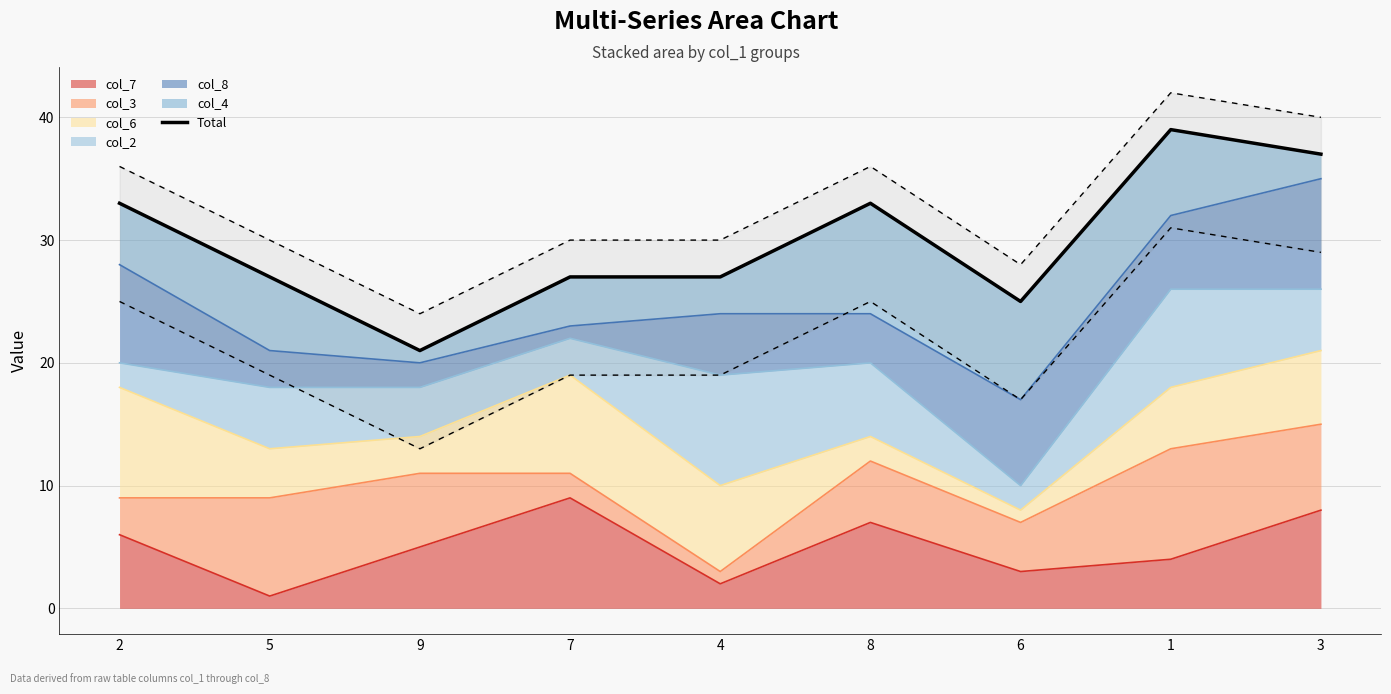

What is the sum of the values at 1 and 8?

72